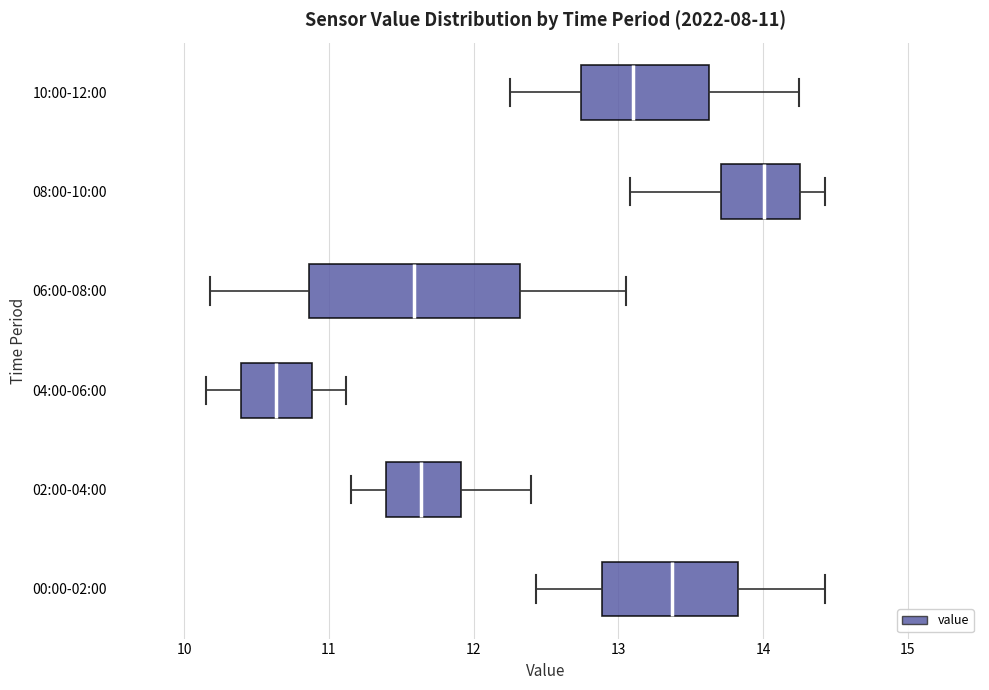

Which box is the widest, from its left edge to its right edge?

06:00-08:00